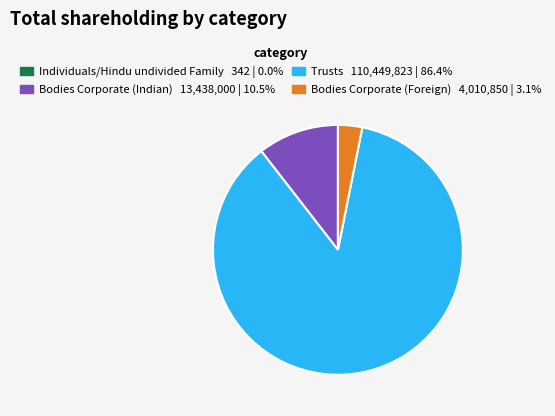

Between Bodies Corporate (Indian) and Trusts, which is larger?

Trusts